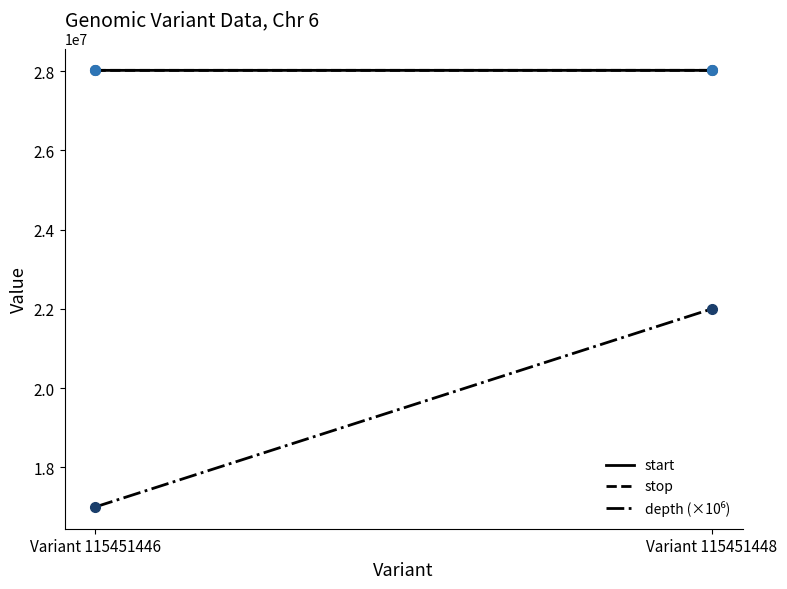

Where is start nearest to the value 28023769?

Variant 115451446